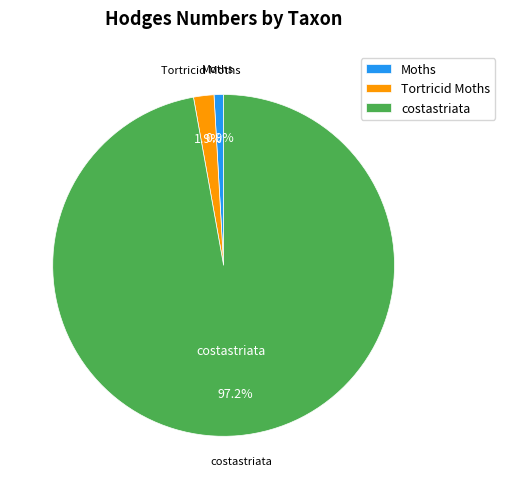

To the nearest percent, what is the difference between the Tortricid Moths and Moths slice percentages?

1%